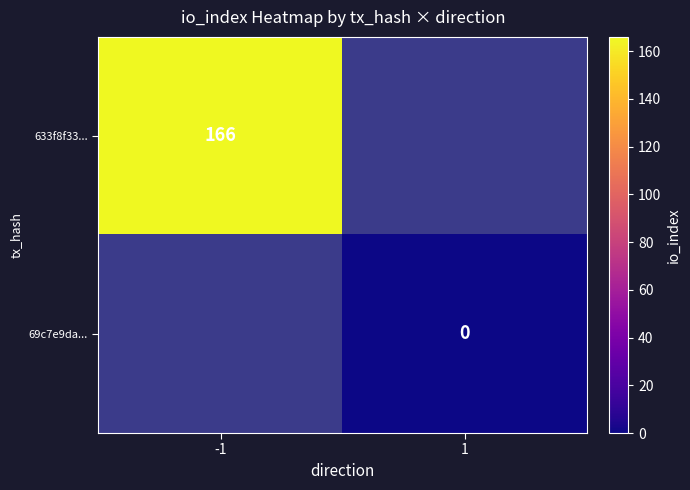

True or false: 633f8f33... has a value of 166 at -1.

True